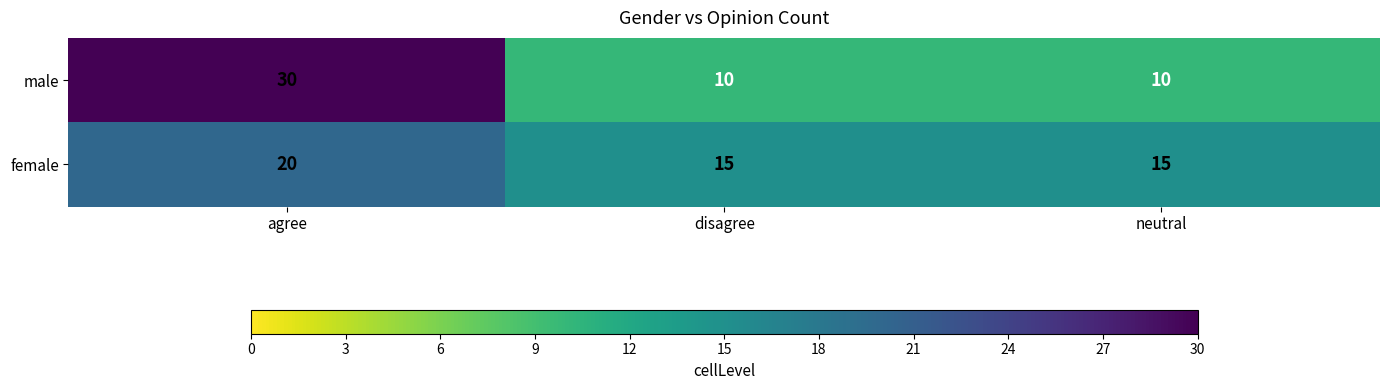

Is the value of male at neutral greater than the value of female at disagree?

No